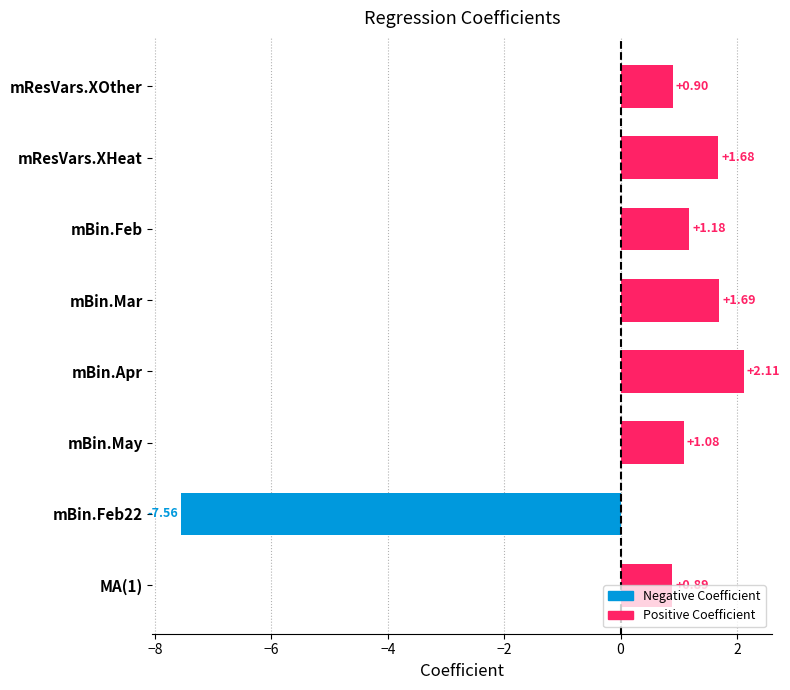

What is the difference between the maximum and minimum values?

9.7